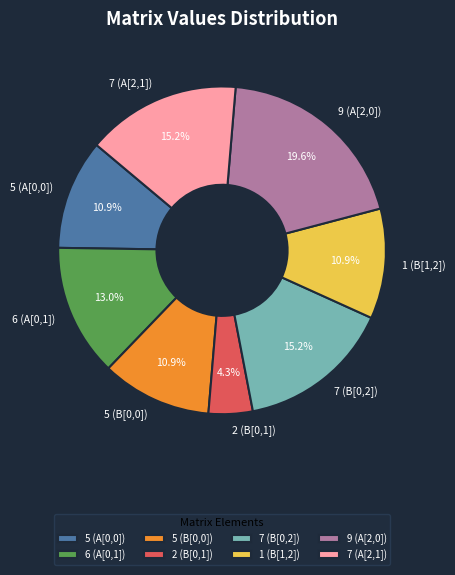

The 5 (B[0,0]) slice represents 20% of the pie. True or false?

False